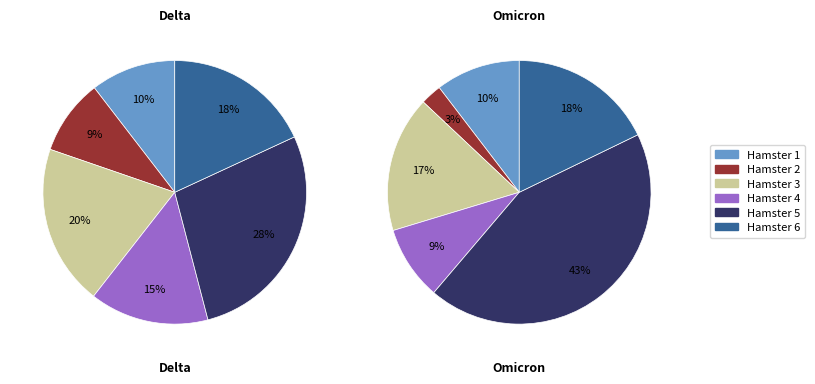

Do Hamster 2 and Hamster 1 together represent more than half of the pie?

No